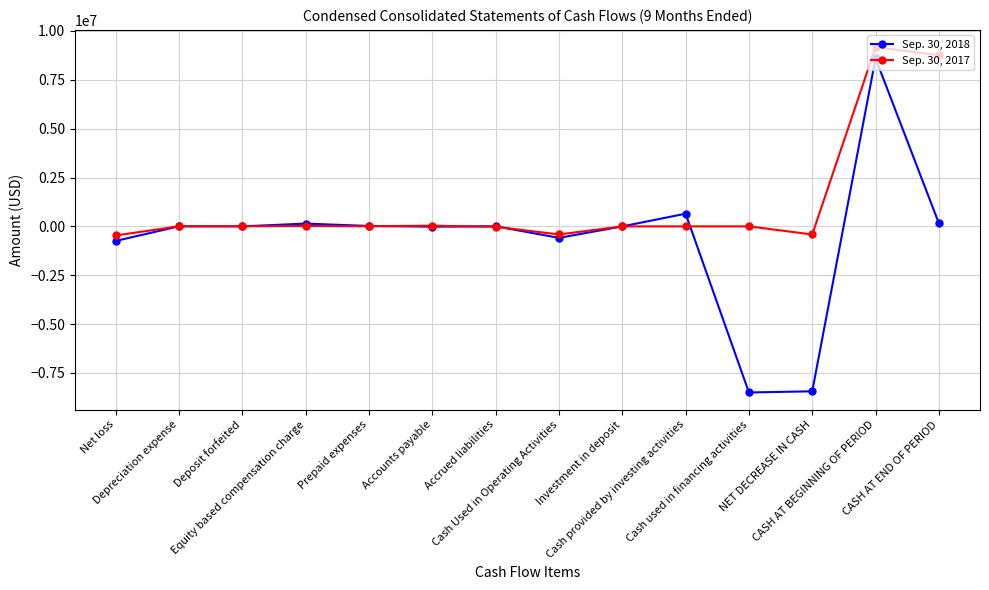

At which category is the sum across all series the highest?

CASH AT BEGINNING OF PERIOD